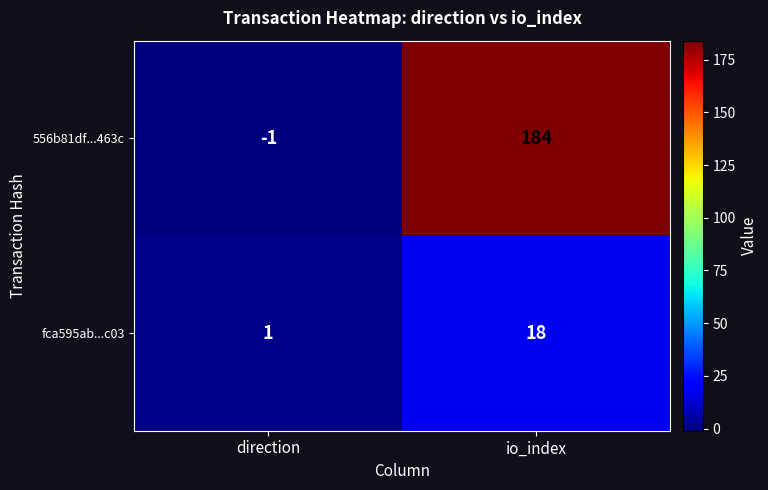

Which series changed the most between direction and io_index?

556b81df...463c